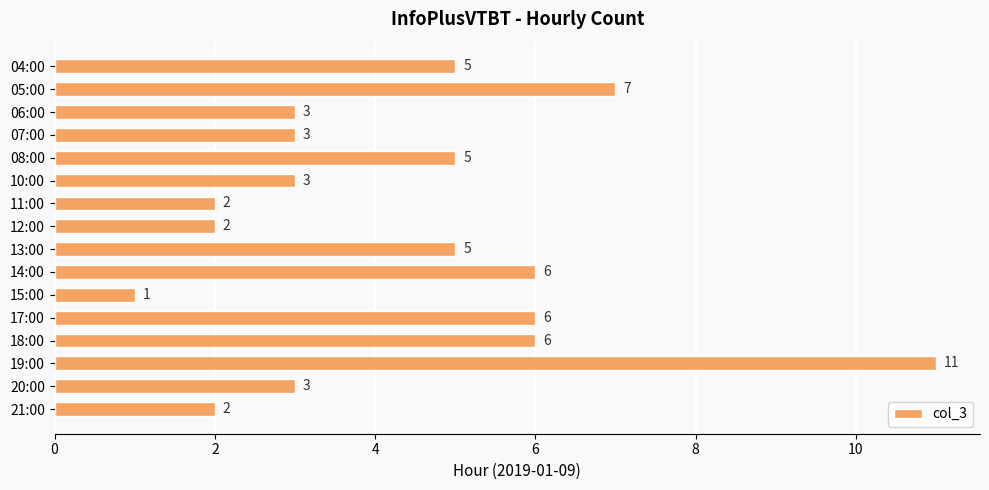

Reading top to bottom, what are all the values shown in this chart?

5	7	3	3	5	3	2	2	5	6	1	6	6	11	3	2